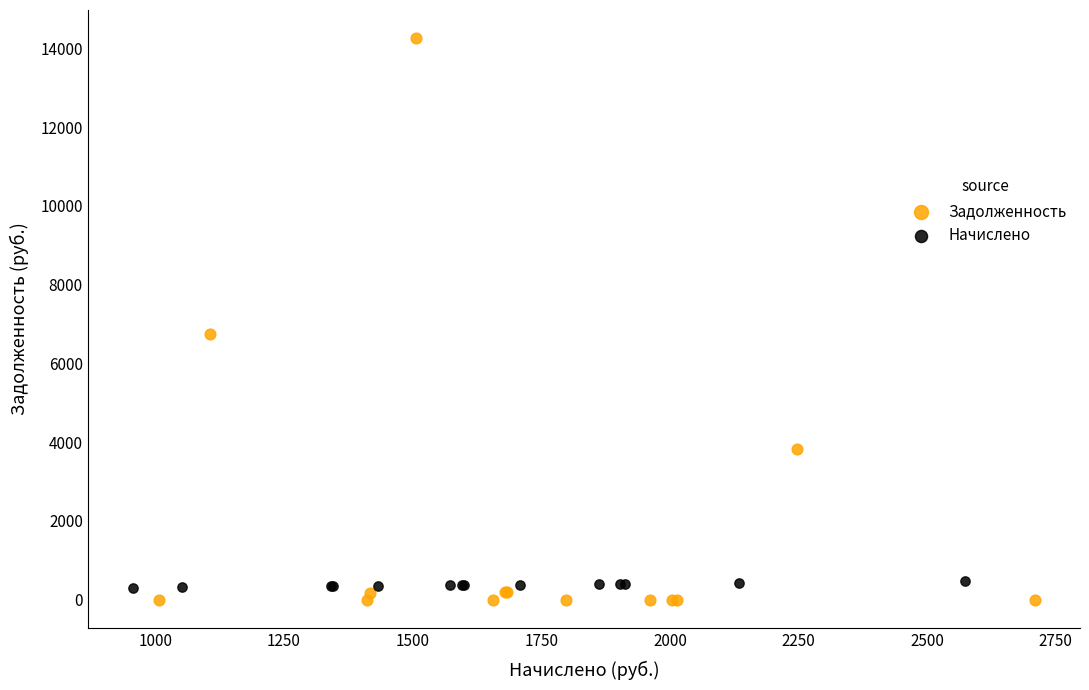

Which series reaches the maximum Y coordinate?

Задолженность